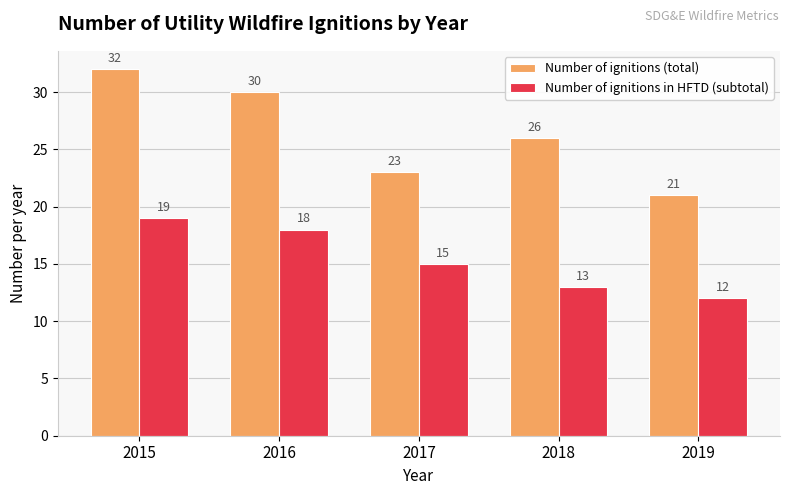

Is it true that Number of ignitions in HFTD (subtotal) equals 18 at 2016?

True